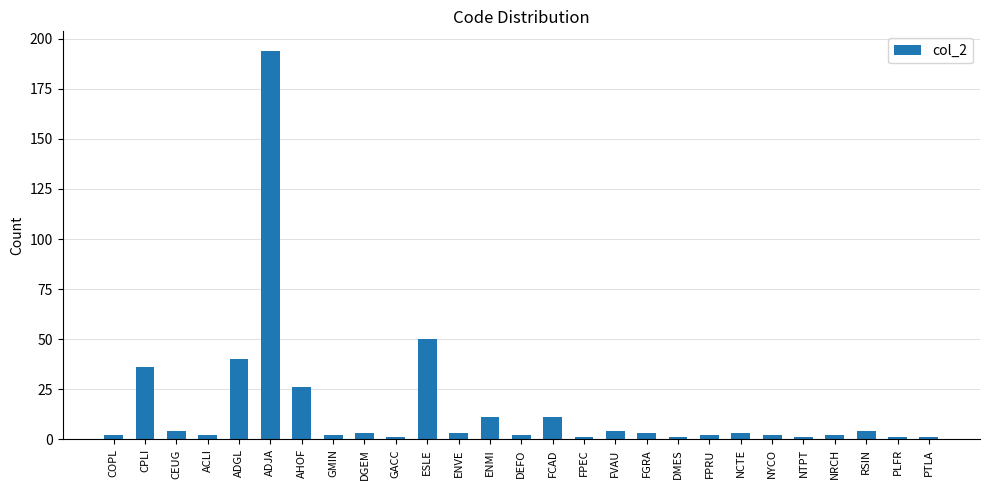

What is the change in value from ESLE to ENVE?

-47